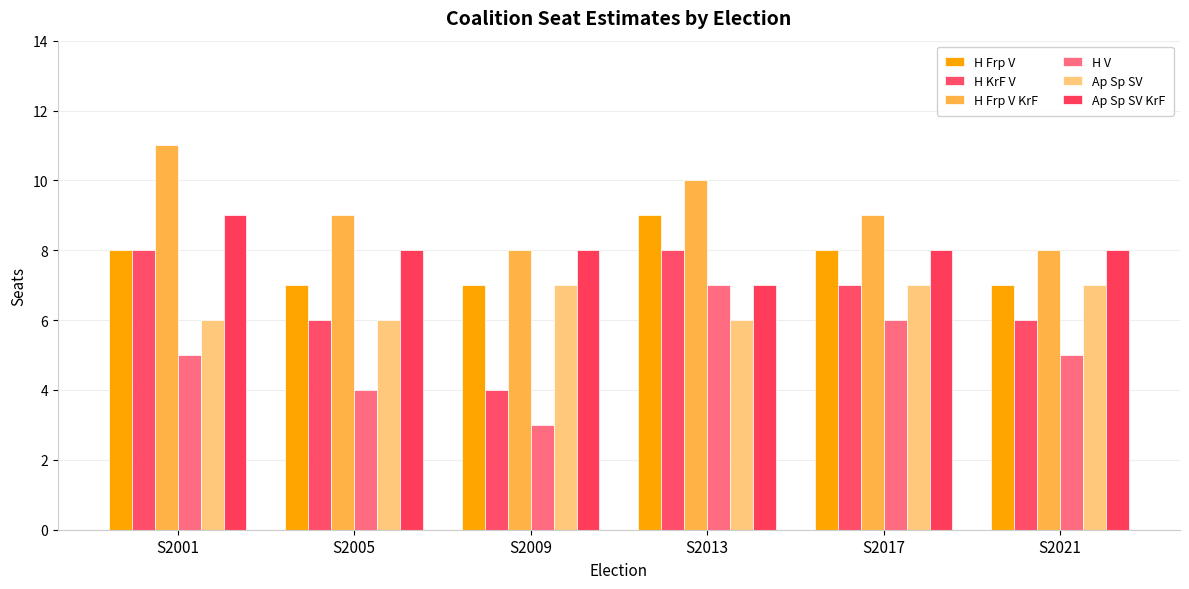

Reading left to right, extract all data points from this chart.

H Frp V: 8	7	7	9	8	7
H KrF V: 8	6	4	8	7	6
H Frp V KrF: 11	9	8	10	9	8
H V: 5	4	3	7	6	5
Ap Sp SV: 6	6	7	6	7	7
Ap Sp SV KrF: 9	8	8	7	8	8